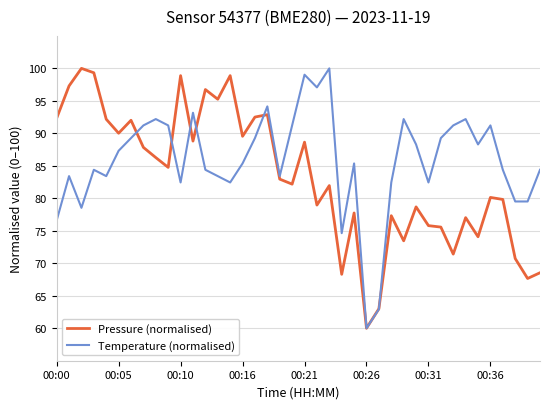

What is the minimum value shown in the chart?

60.0